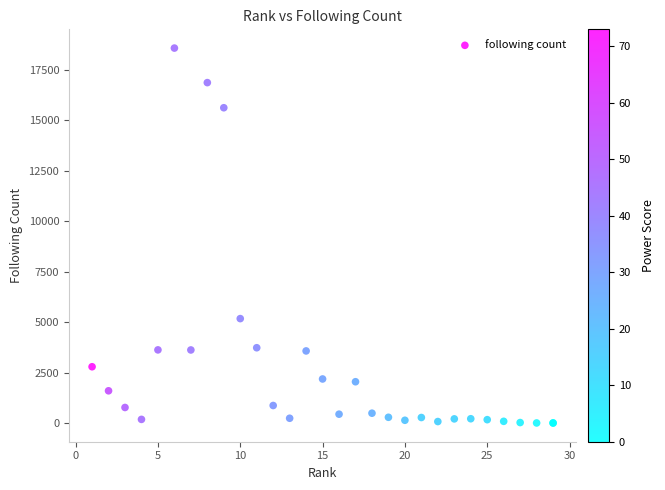

What Y value in the scatter plot is closest to 9291?

5173